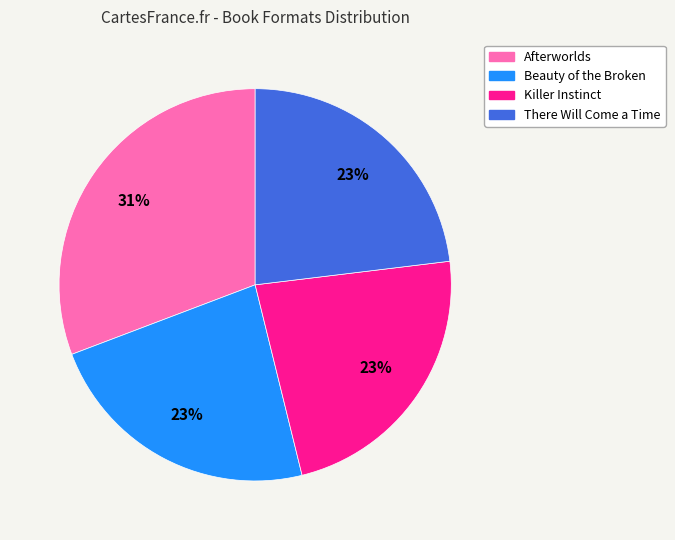

What is the largest slice in the pie chart?

Afterworlds